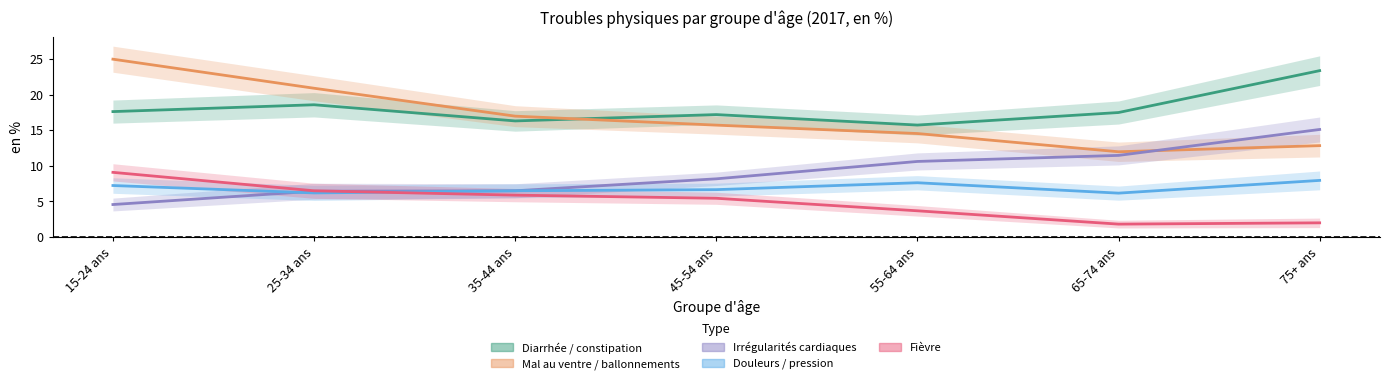

Rank the categories by Diarrhée / constipation value from highest to lowest.

75+ ans, 25-34 ans, 15-24 ans, 65-74 ans, 45-54 ans, 35-44 ans, 55-64 ans